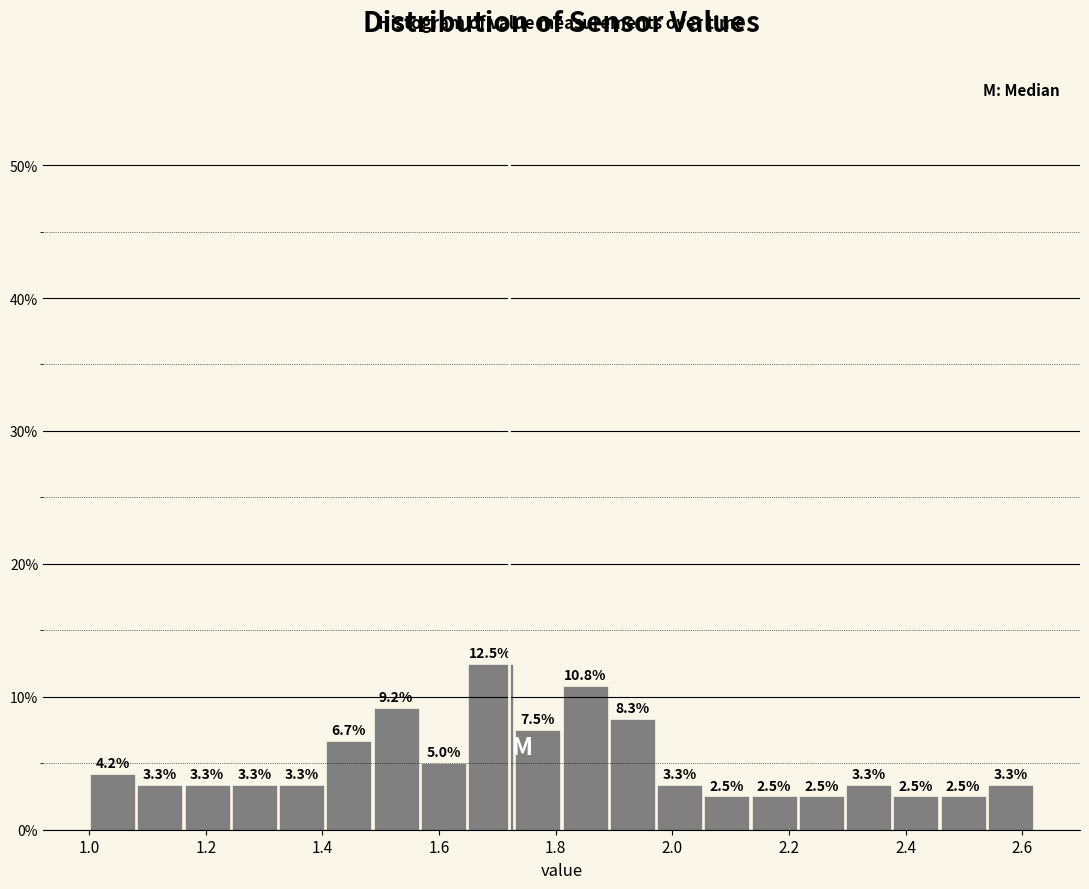

Reading left to right, list every bar in this chart as the range it spans on the x-axis followed by its height. The bar edges are not printed on the chart, so give them approximately, as read against the axis.

1.00 to 1.08: 4.2
1.08 to 1.16: 3.3
1.16 to 1.24: 3.3
1.24 to 1.32: 3.3
1.32 to 1.40: 3.3
1.40 to 1.48: 6.7
1.48 to 1.56: 9.2
1.56 to 1.64: 5.0
1.64 to 1.72: 12.5
1.72 to 1.82: 7.5
1.82 to 1.90: 10.8
1.90 to 1.98: 8.3
1.98 to 2.06: 3.3
2.06 to 2.14: 2.5
2.14 to 2.22: 2.5
2.22 to 2.30: 2.5
2.30 to 2.38: 3.3
2.38 to 2.46: 2.5
2.46 to 2.54: 2.5
2.54 to 2.62: 3.3